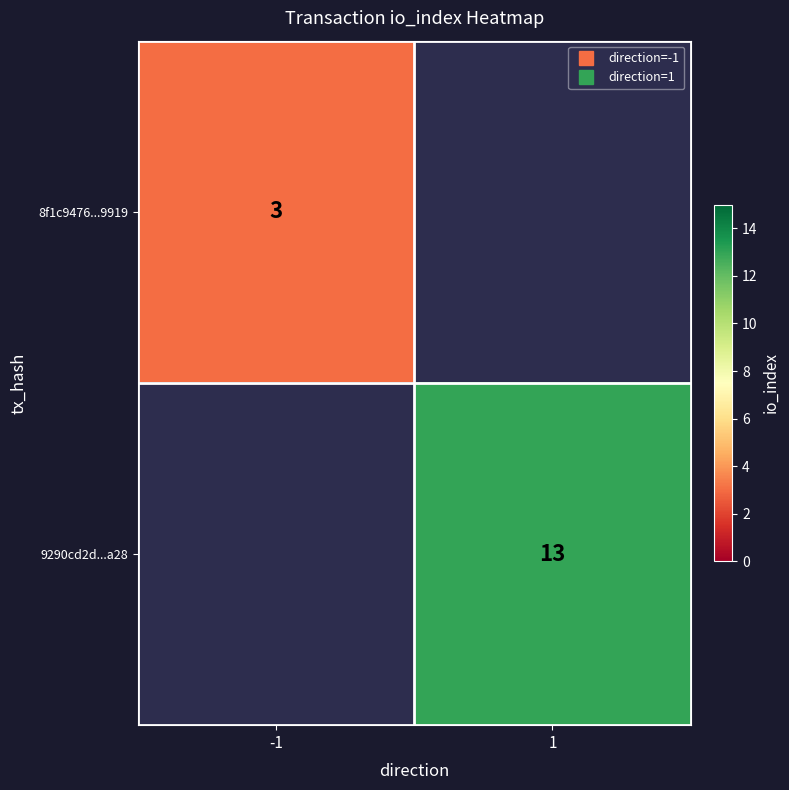

What is the approximate value of 8f1c9476...9919 at -1?

3.0